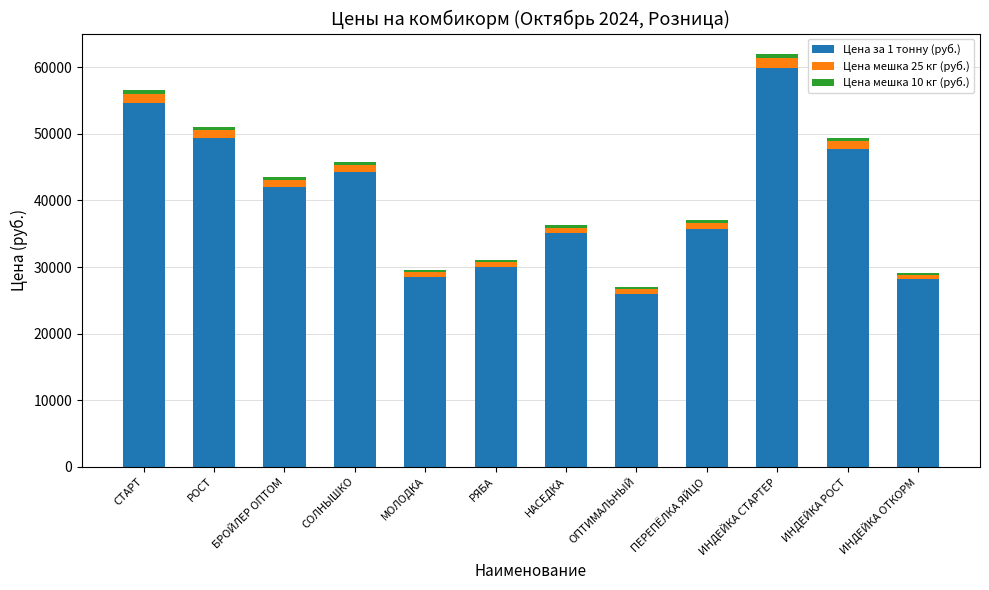

True or false: Цена за 1 тонну (руб.) has a value of 107061 at ИНДЕЙКА СТАРТЕР.

False